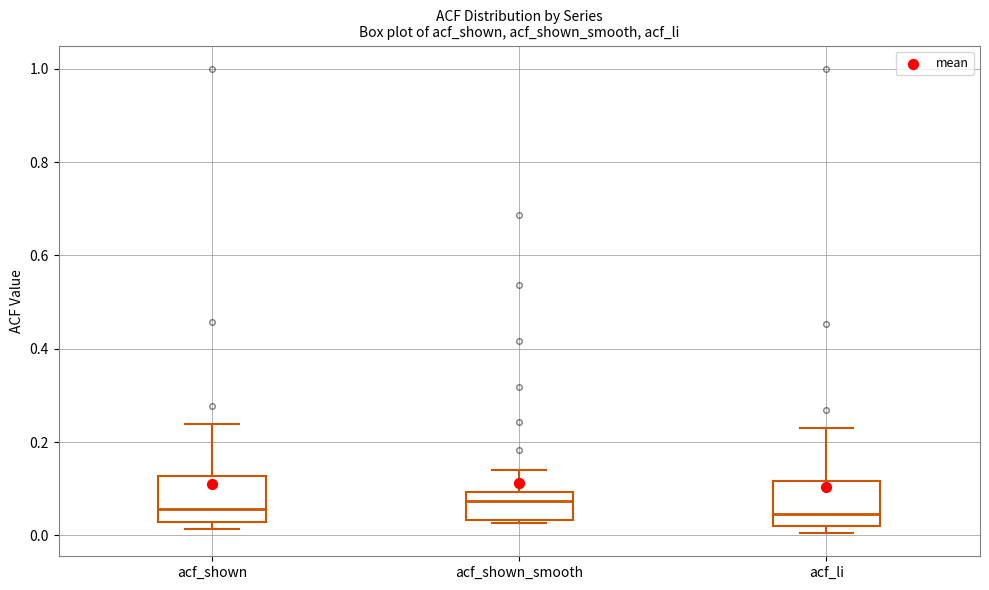

Reading left to right, transcribe this box plot: for each box, give where its median line is, the range the box spans, and where its two whiskers end, as read against the y-axis. The values are not printed on the chart, so give them approximately, as read against the axis.

acf_shown: median 0.06, box 0.02 to 0.12, whiskers 0.02 (just below the box's lower edge) to 0.24
acf_shown_smooth: median 0.08, box 0.04 to 0.10, whiskers 0.02 to 0.14
acf_li: median 0.04, box 0.02 to 0.12, whiskers 0.00 to 0.24